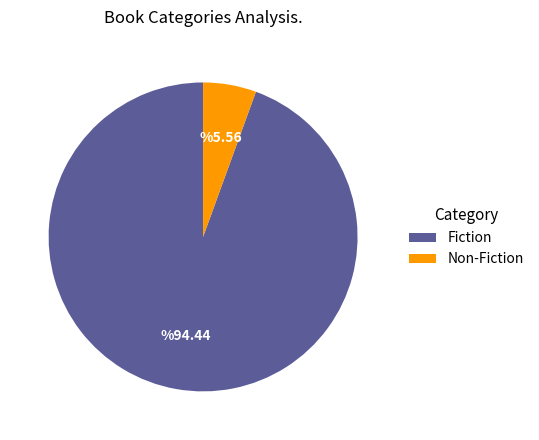

Between Fiction and Non-Fiction, which is larger?

Fiction